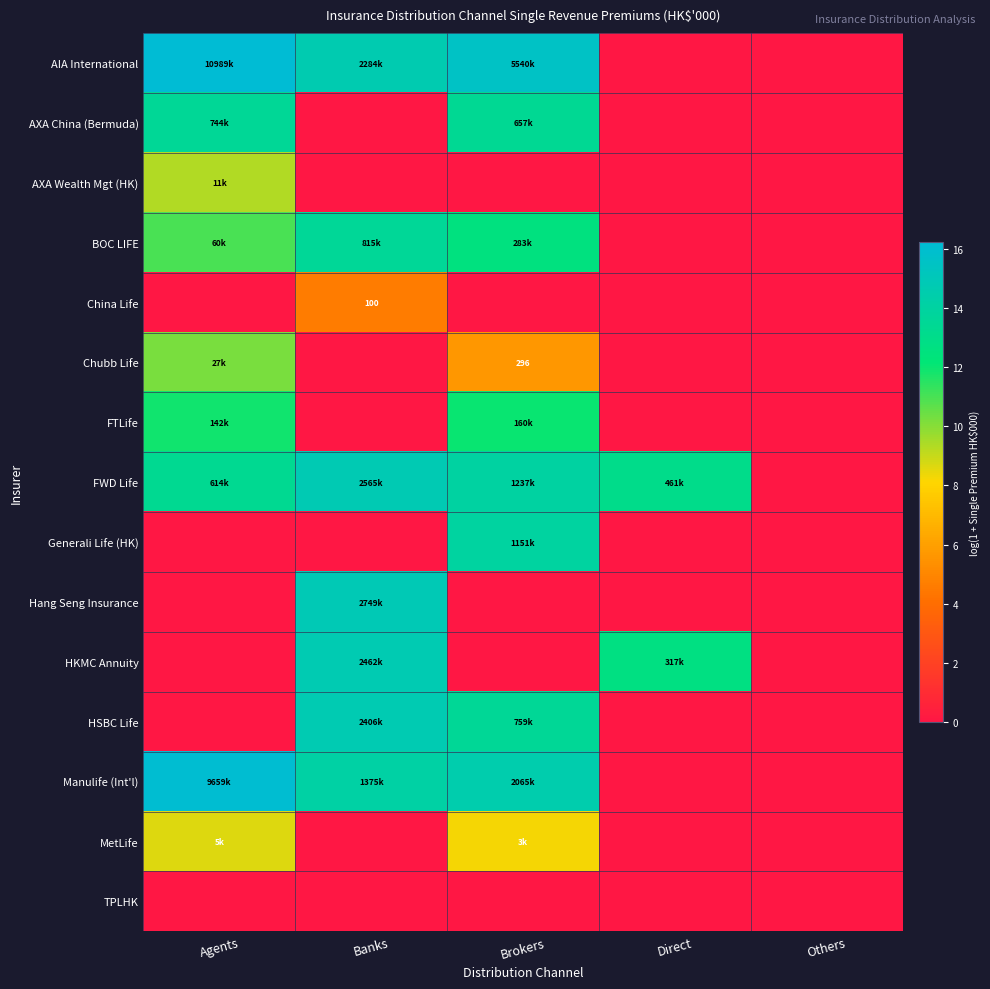

List the series in order of their peak value, lowest first.

TPLHK, China Life, MetLife, AXA Wealth Mgt (HK), Chubb Life, FTLife, AXA China (Bermuda), BOC LIFE, Generali Life (HK), HSBC Life, HKMC Annuity, FWD Life, Hang Seng Insurance, Manulife (Int'l), AIA International